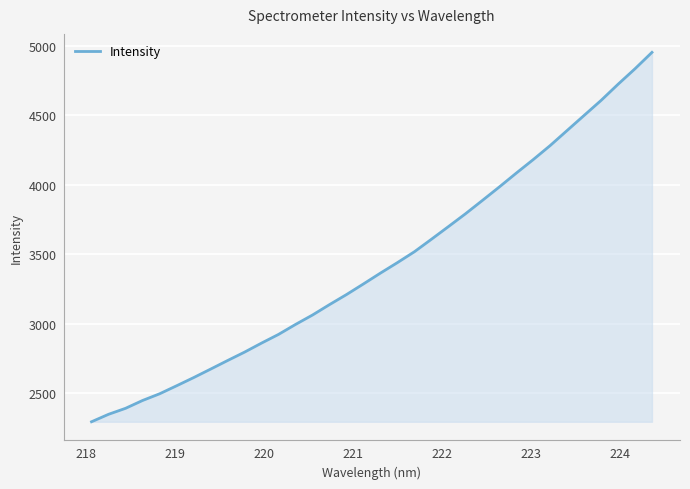

What is the difference between the maximum and minimum values?

2661.6